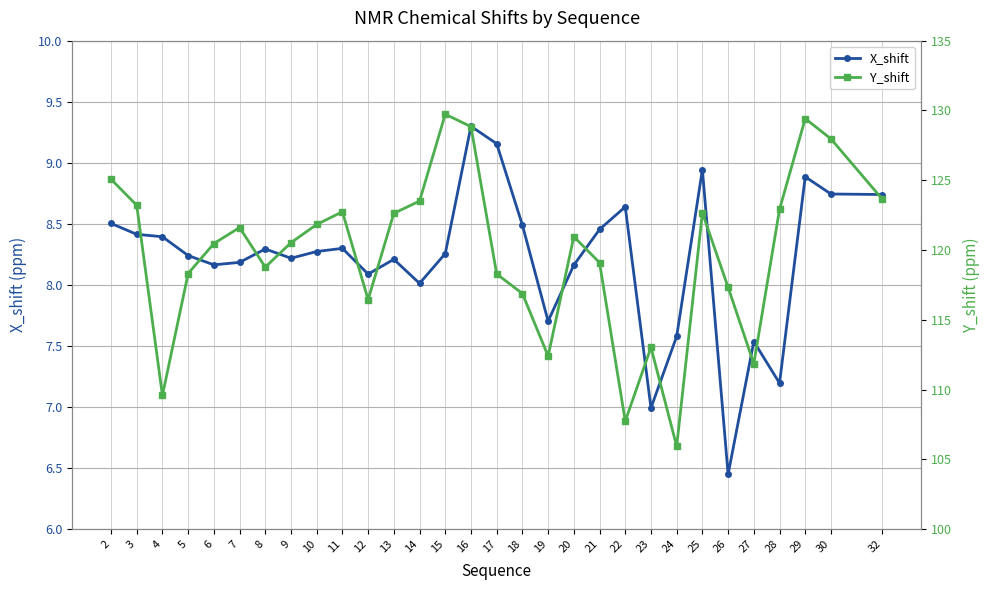

What is the average value of the X_shift series?

8.2